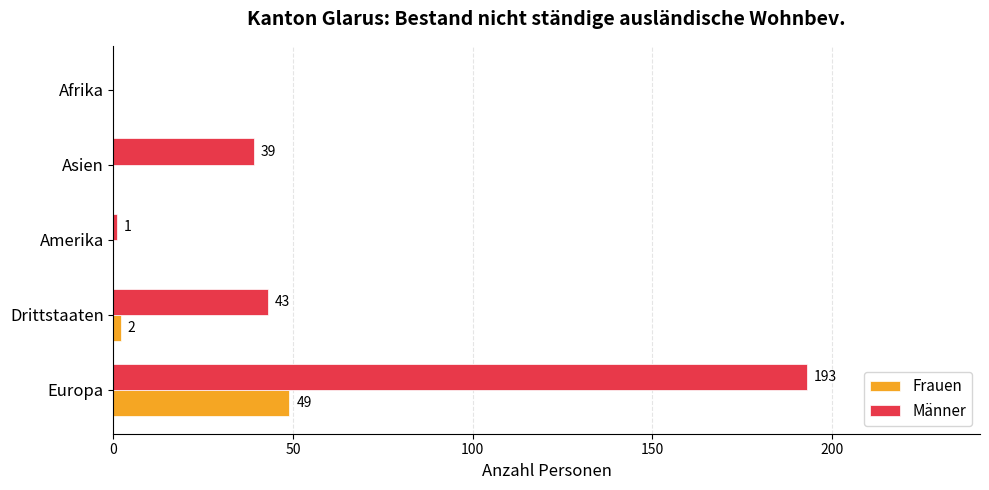

Is it true that Männer equals 109 at Europa?

False